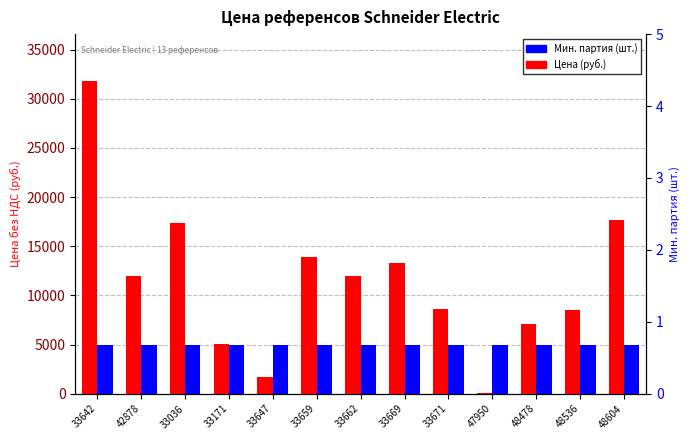

Which category has the highest value in the Мин. партия (×5000) series?

33642